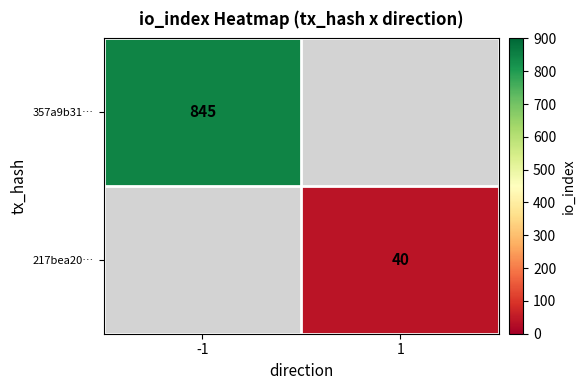

Which has a higher value, 1 or -1?

-1